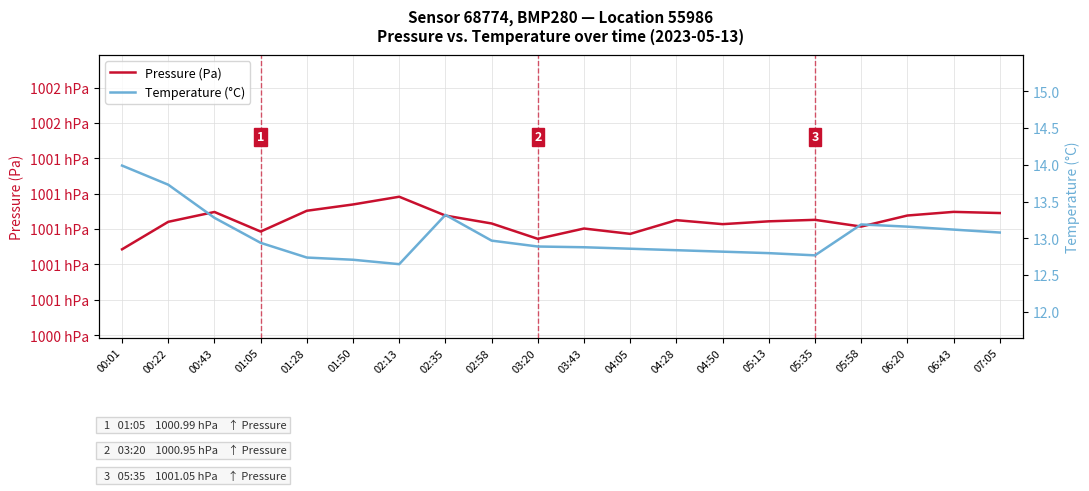

At which label is Pressure (Pa) closest to 100103?

02:58